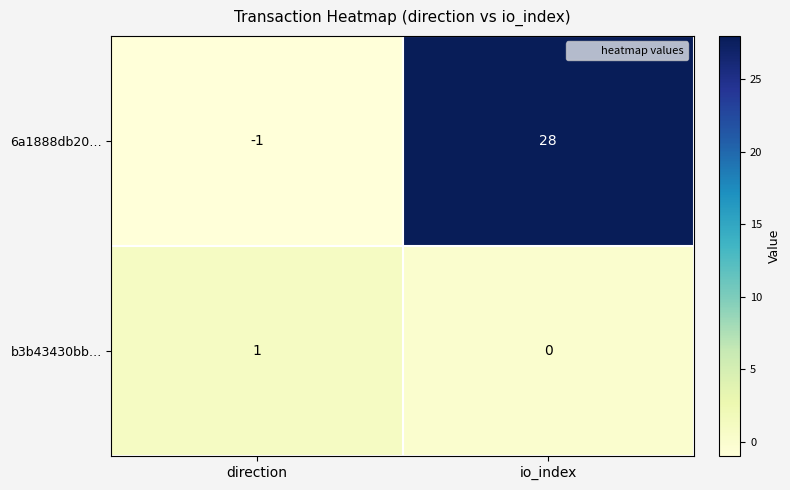

Rank the series by their average value, from highest to lowest.

6a1888db20…, b3b43430bb…